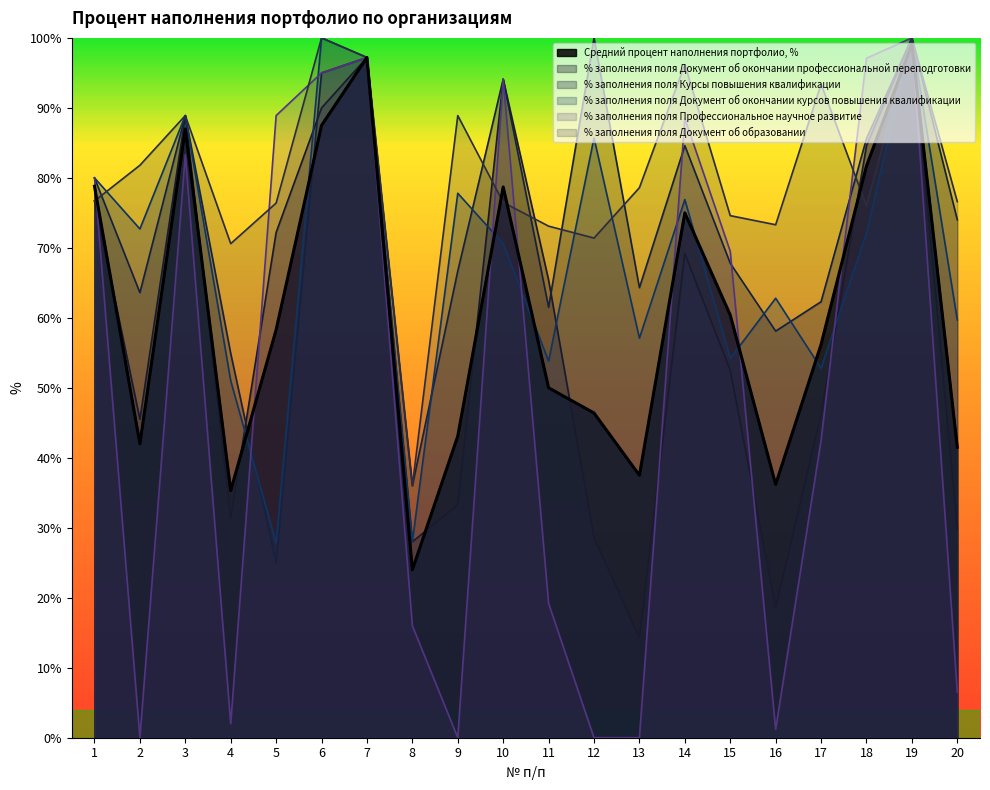

In % заполнения поля Документ об окончании профессиональной переподготовки, how many points are lower than both neighbors (excluding endpoints)?

5